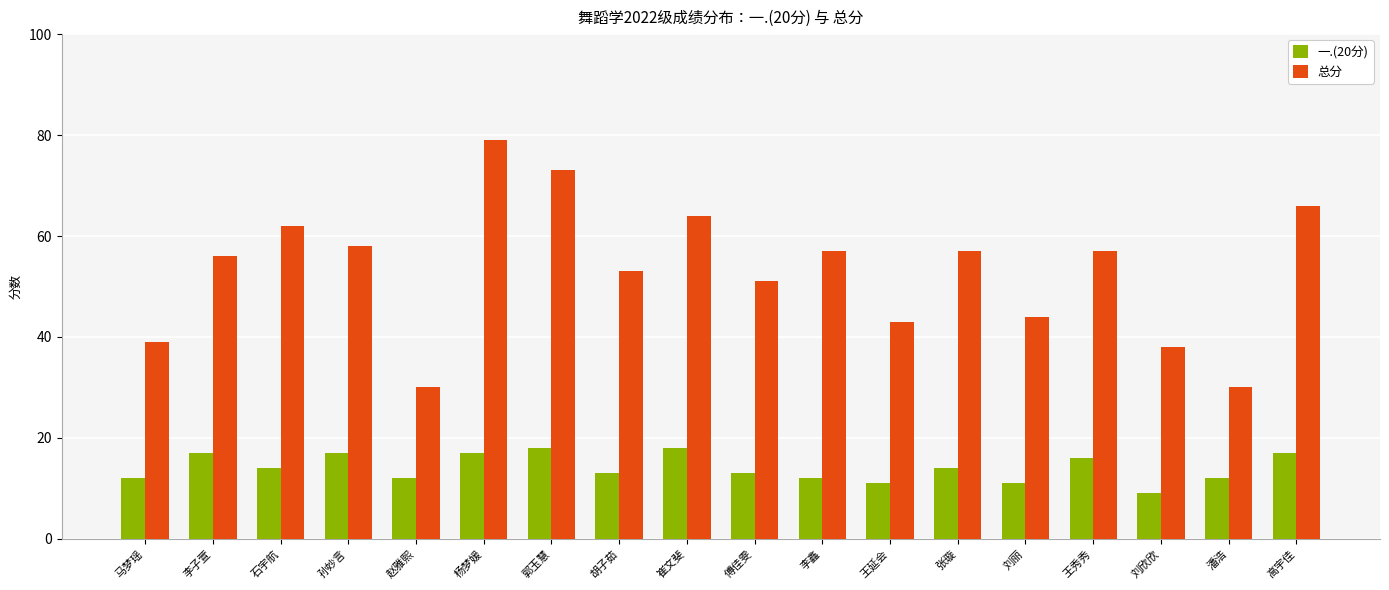

How many 一.(20分) values are between 12 and 17?

13